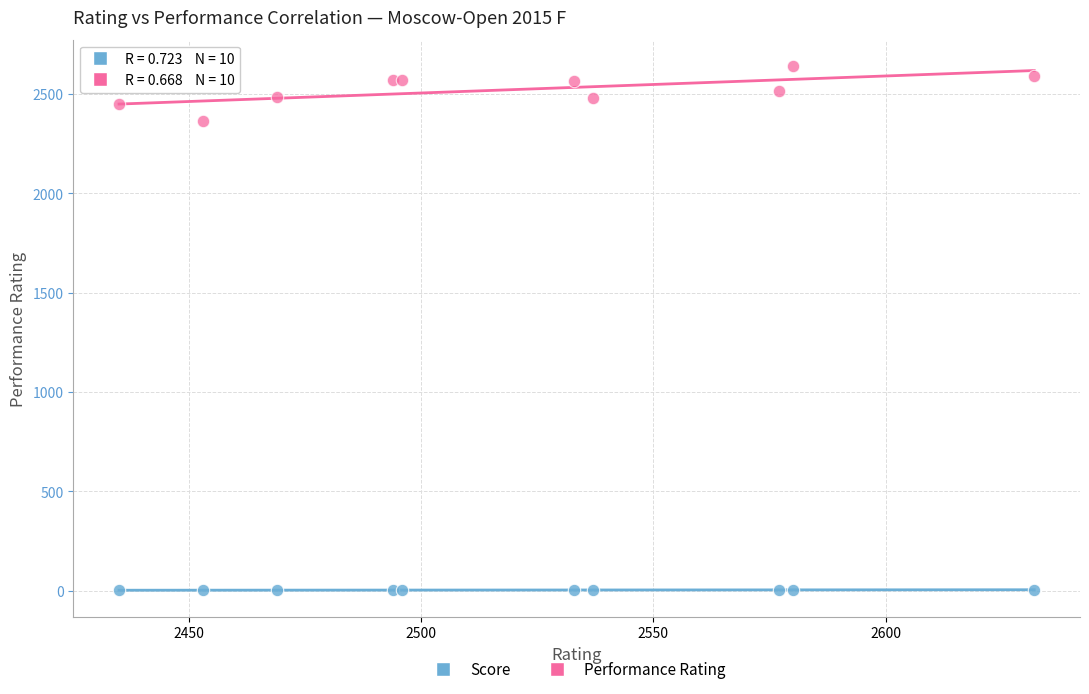

Across all series, what Y value is closest to 1320?

2362.0